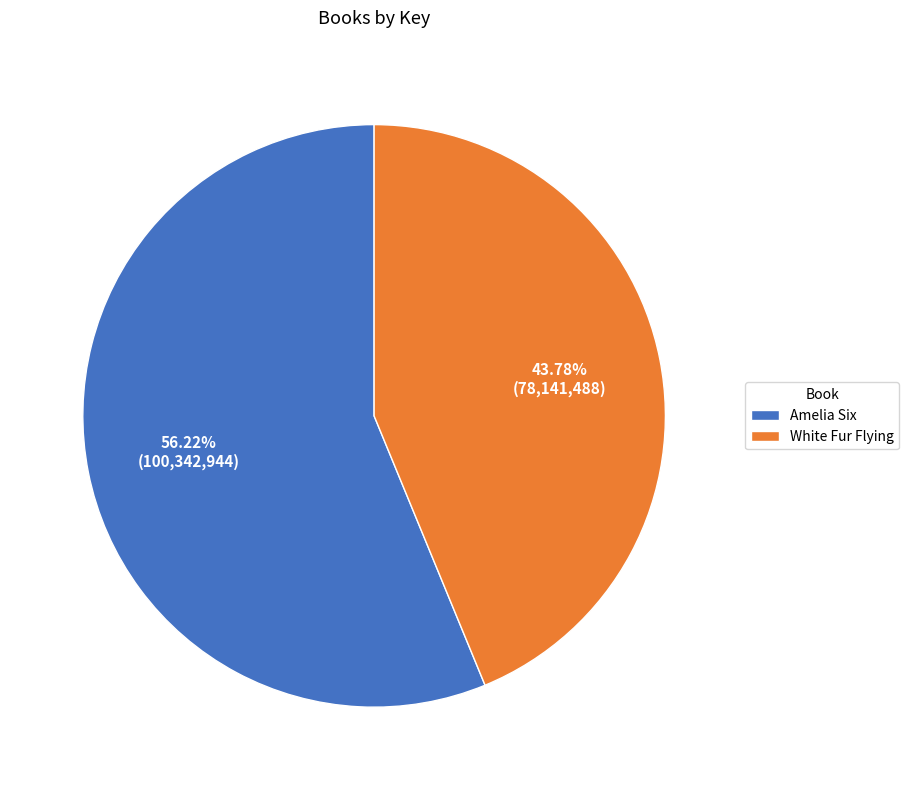

Is the sum of Amelia Six and White Fur Flying greater than half?

Yes